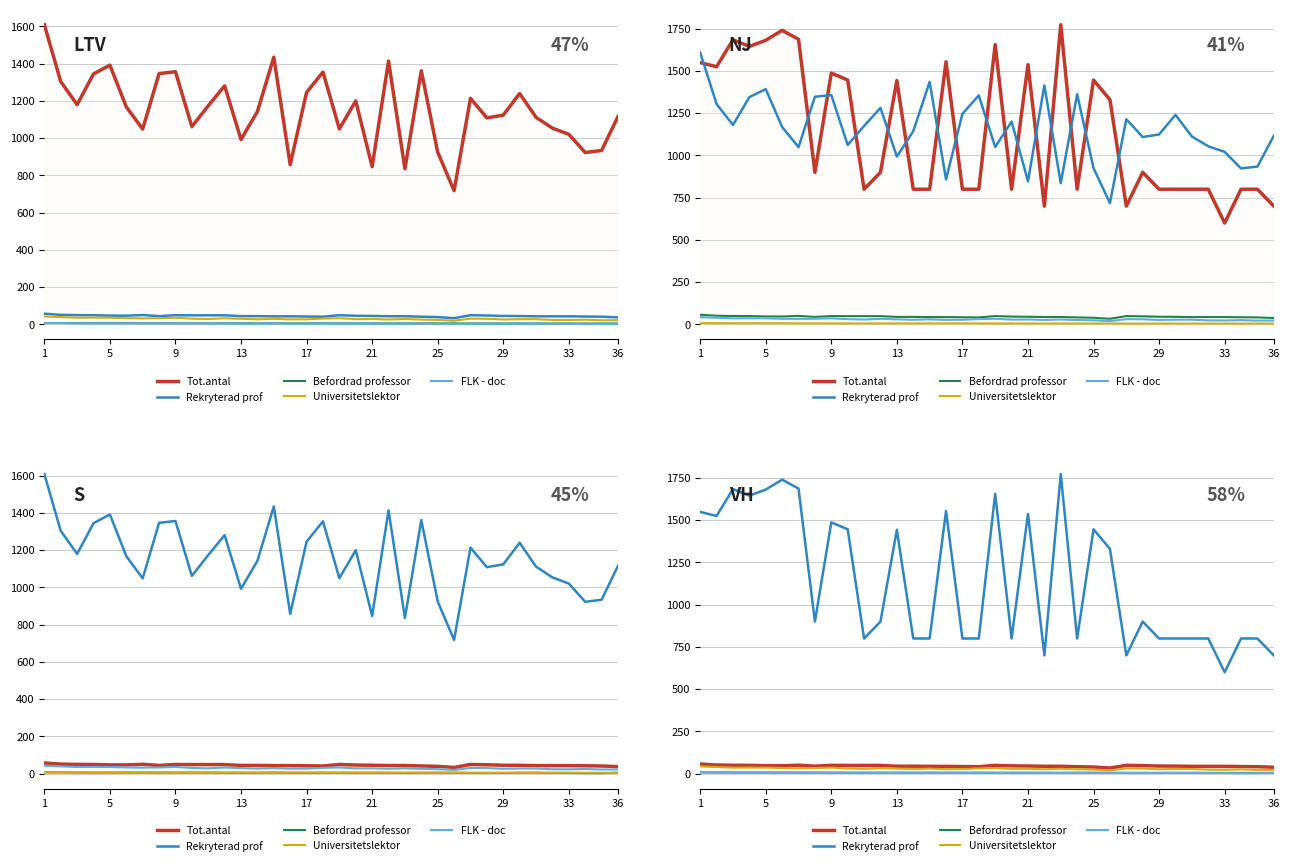

Count the FLK - doc values in the range 5 to 6.

26